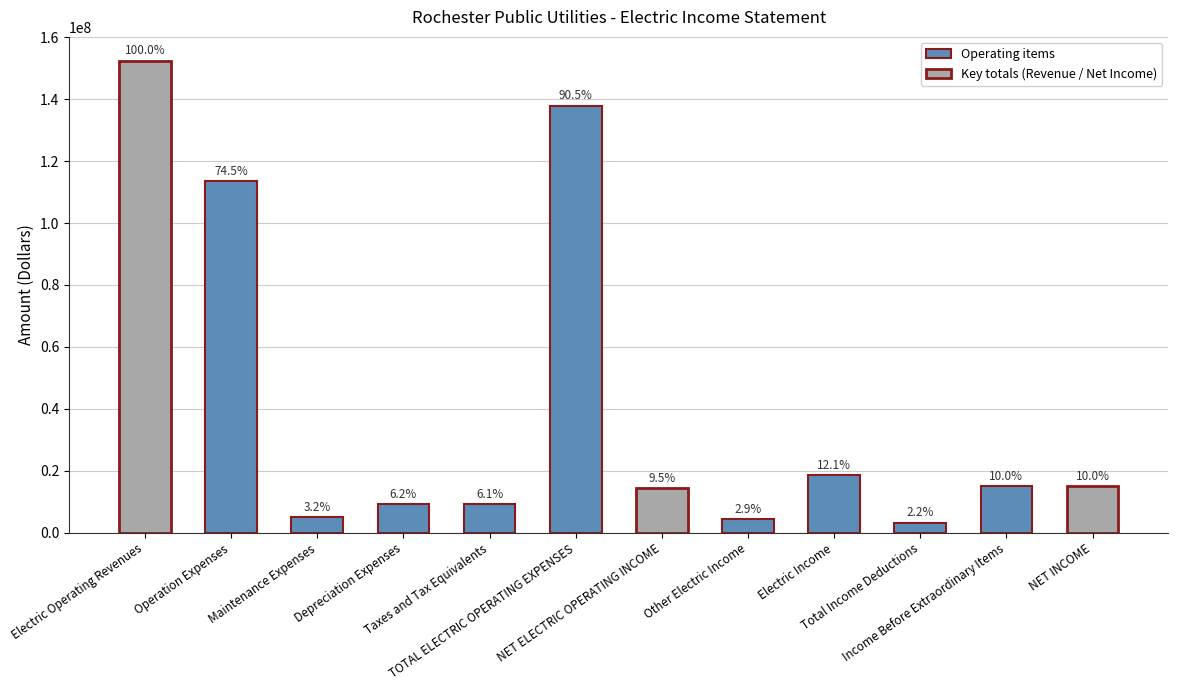

Does the chart contain any negative values?

No